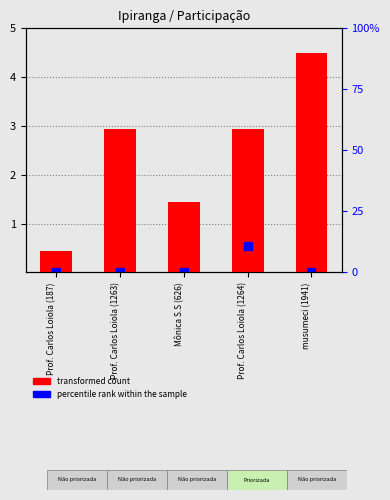

Which series has the widest spread of Y values?

transformed count